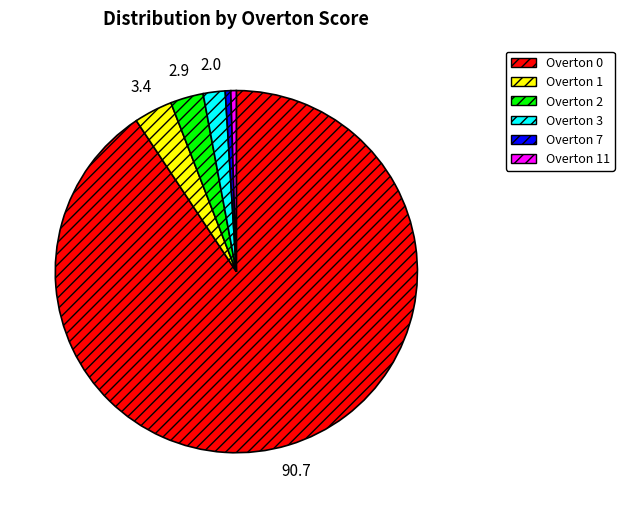

What is the majority slice?

Overton 0